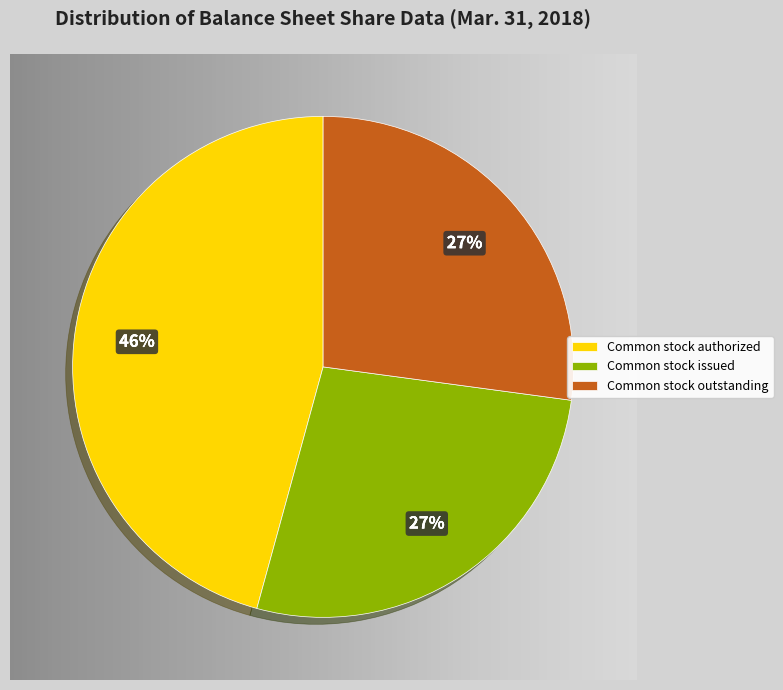

Is it true that Preferred stock, shares outstanding is 1% of the pie?

False